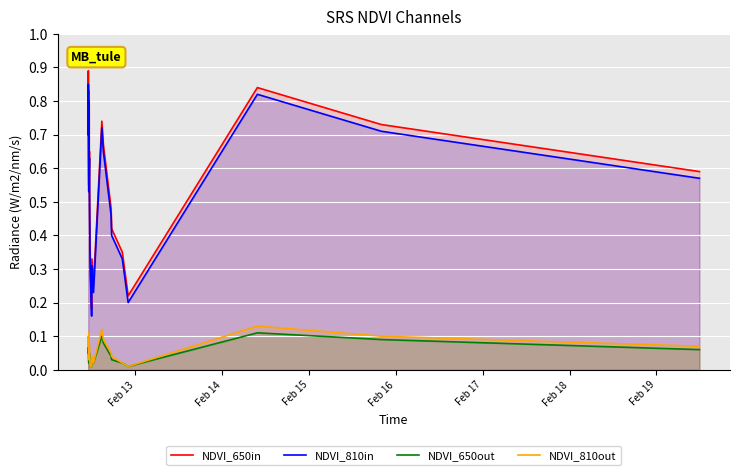

True or false: NDVI_810in and NDVI_650out cross at least once.

False